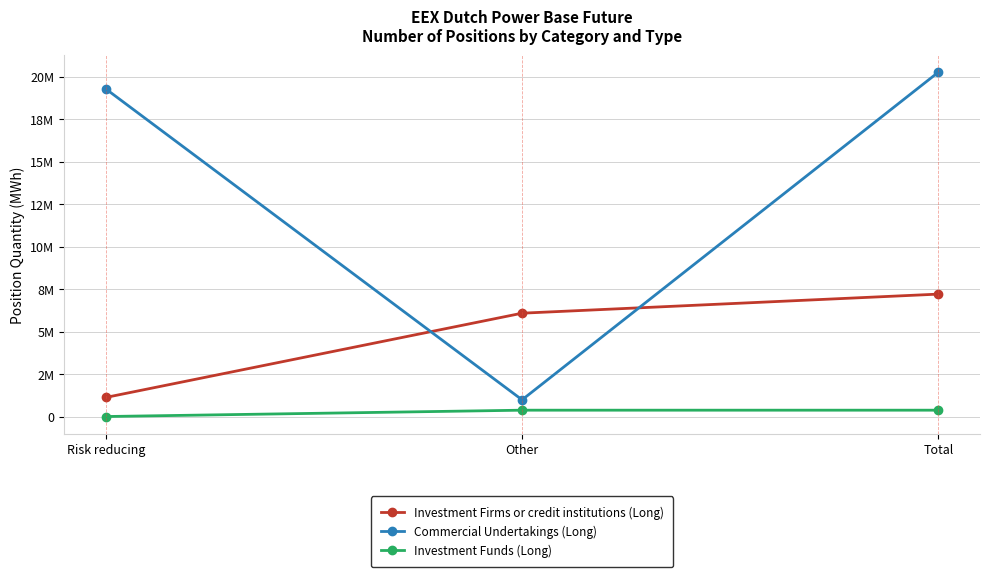

Does the chart have visible grid lines?

Yes